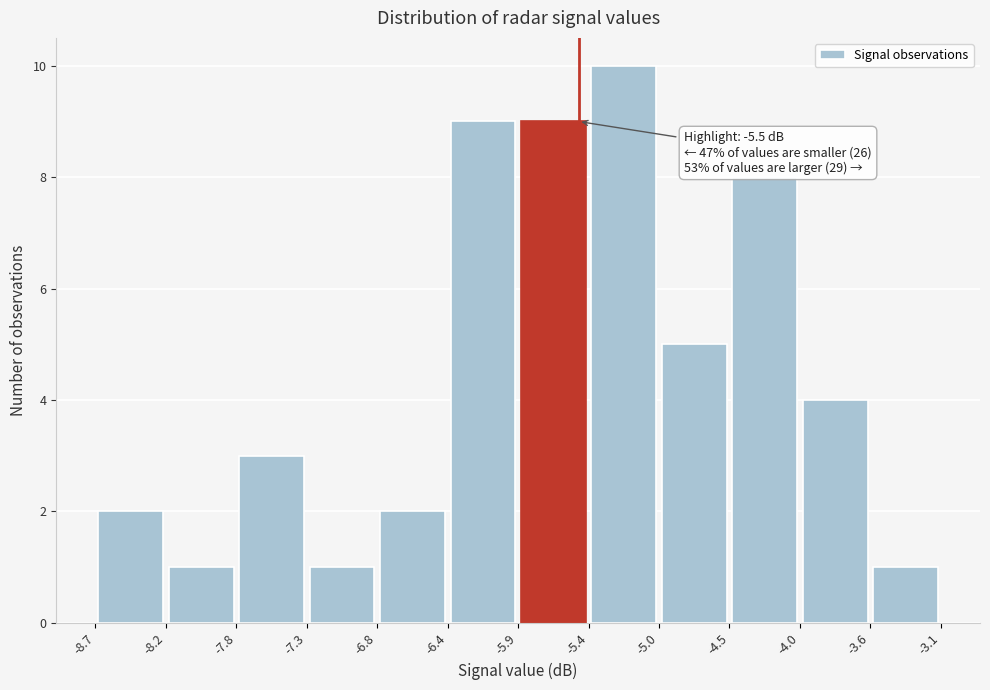

Over which range of the x-axis is the bar tallest?

-5.4 to -5.0